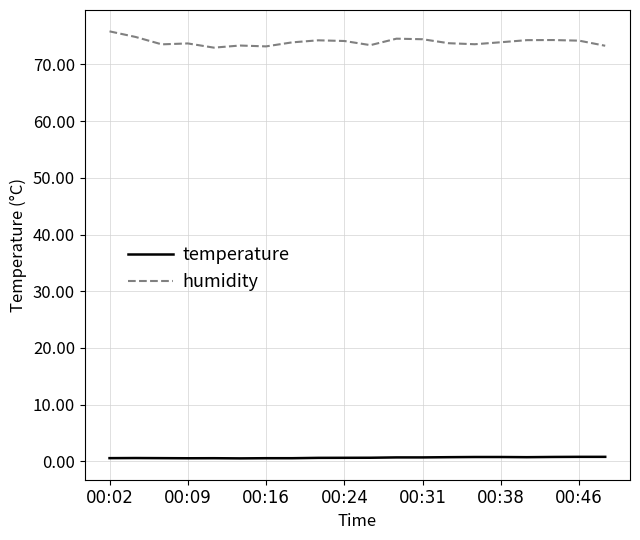

Which series has the widest spread of values?

humidity